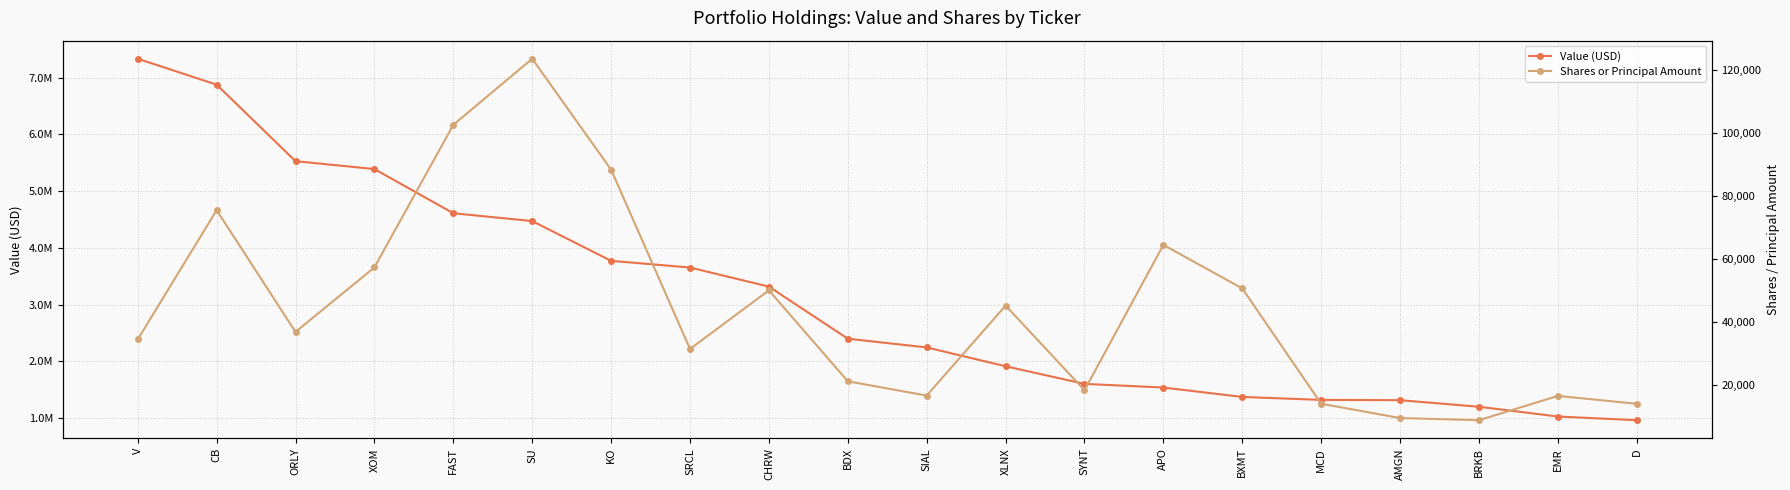

How many lines are shown in the chart?

2